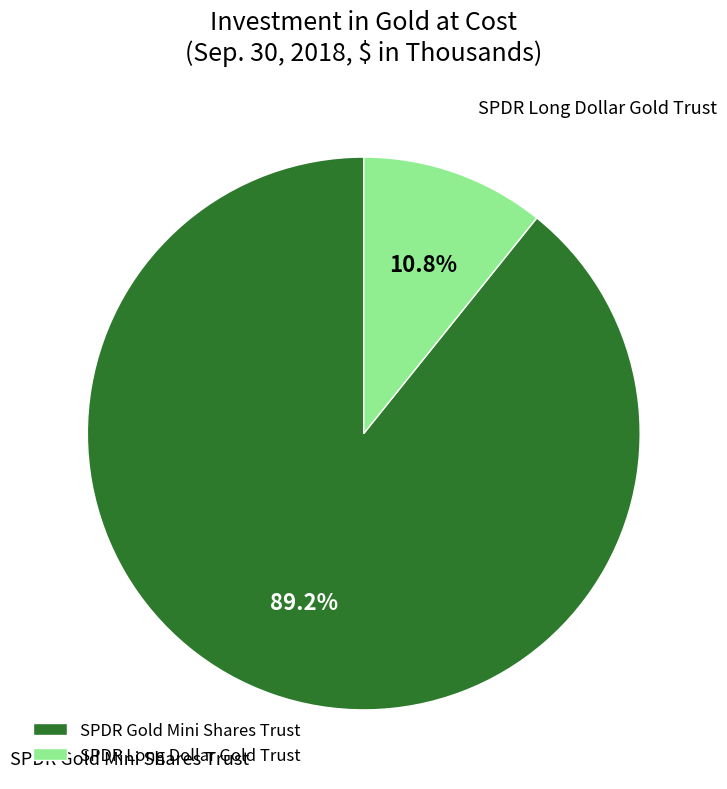

Which category has the smallest portion of the pie?

SPDR Long Dollar Gold Trust